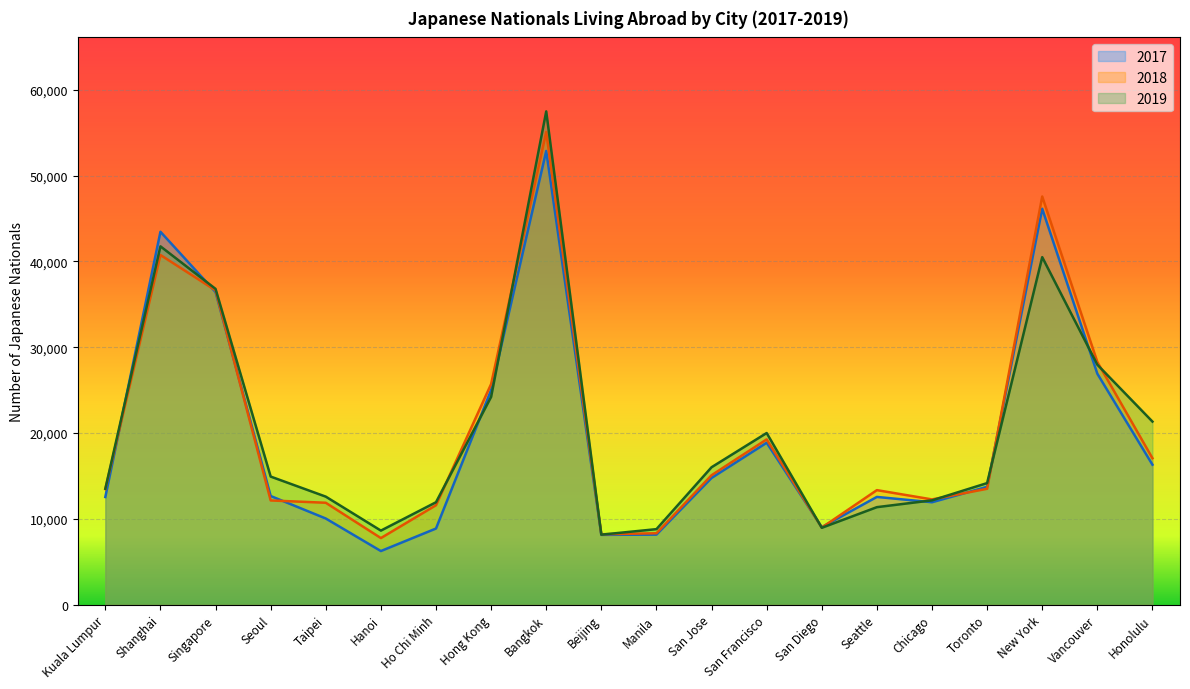

Reading left to right, what are all the values shown in this chart?

2017: Kuala Lumpur=12539	Shanghai=43455	Singapore=36423	Seoul=12655	Taipei=10031	Hanoi=6239	Ho Chi Minh=8865	Hong Kong=25004	Bangkok=52871	Beijing=8126	Manila=8156	San Jose=14761	San Francisco=18862	San Diego=9024	Seattle=12548	Chicago=11928	Toronto=13725	New York=46137	Vancouver=26910	Honolulu=16306
2018: Kuala Lumpur=13463	Shanghai=40747	Singapore=36624	Seoul=12137	Taipei=11867	Hanoi=7752	Ho Chi Minh=11581	Hong Kong=25705	Bangkok=55081	Beijing=8197	Manila=8313	San Jose=15077	San Francisco=19255	San Diego=8974	Seattle=13340	Chicago=12257	Toronto=13499	New York=47563	Vancouver=28281	Honolulu=17060
2019: Kuala Lumpur=13502	Shanghai=41756	Singapore=36797	Seoul=14920	Taipei=12581	Hanoi=8622	Ho Chi Minh=11927	Hong Kong=24205	Bangkok=57486	Beijing=8151	Manila=8792	San Jose=16008	San Francisco=19997	San Diego=8949	Seattle=11355	Chicago=12147	Toronto=14160	New York=40496	Vancouver=27962	Honolulu=21329